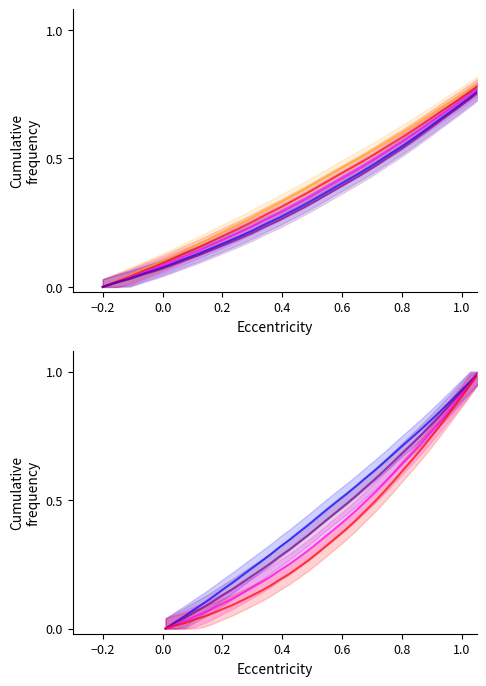

How many values in Series 2 are above zero?

33